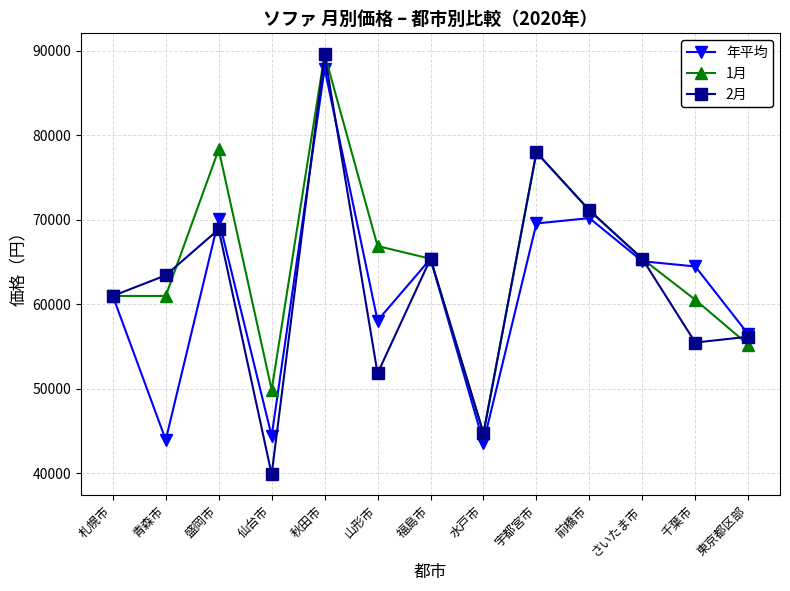

Read the 2月 value at 水戸市, to the nearest 10.

44760